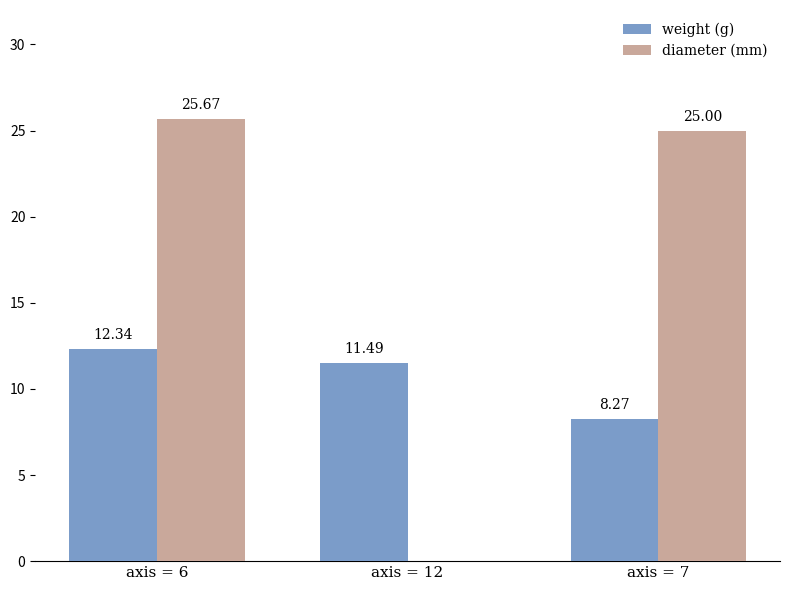

Reading left to right, list all the values displayed in this chart.

weight (g): axis = 6=12.3	axis = 12=11.5	axis = 7=8.3
diameter (mm): axis = 6=25.7	axis = 12=0.0	axis = 7=25.0